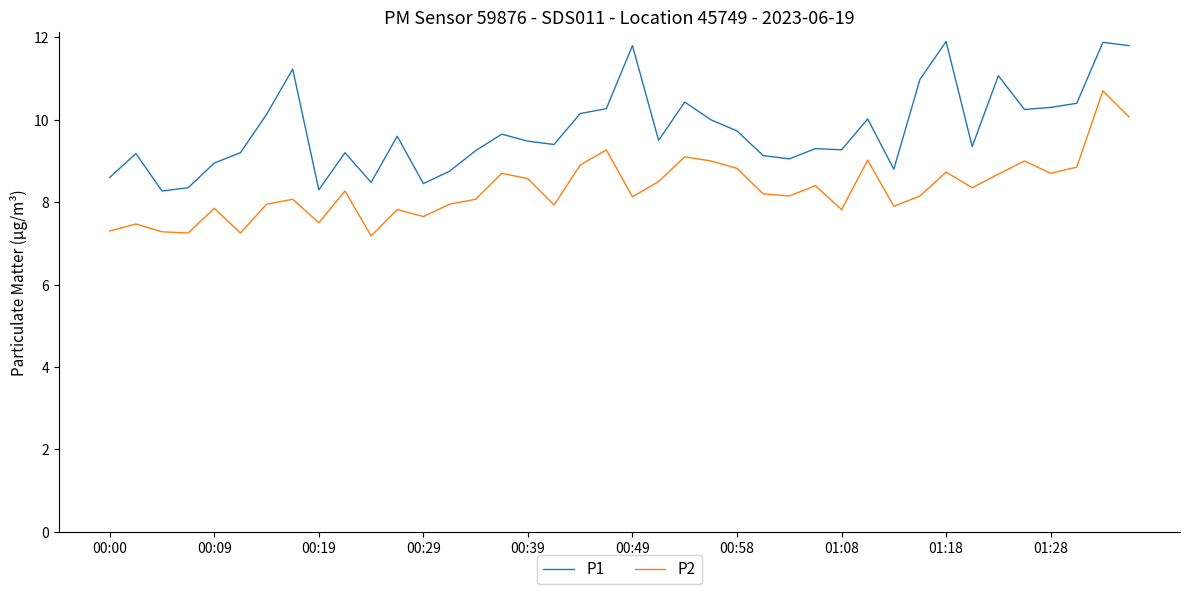

Which series has the largest range (max minus min)?

P1